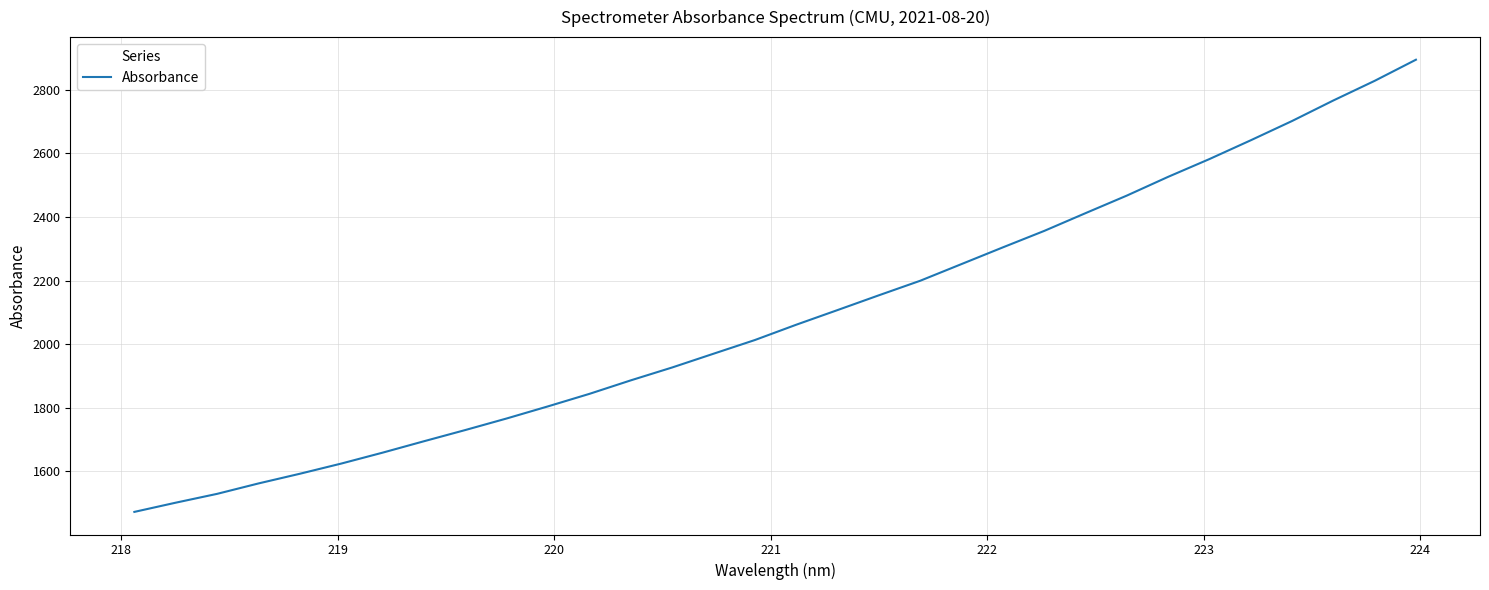

What is the minimum value shown in the chart?

1472.8